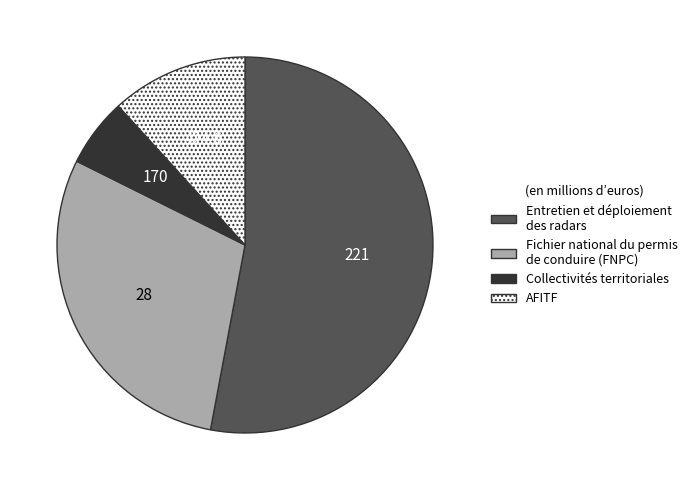

Which has a higher value, AFITF or Entretien et déploiement des radars?

Entretien et déploiement des radars